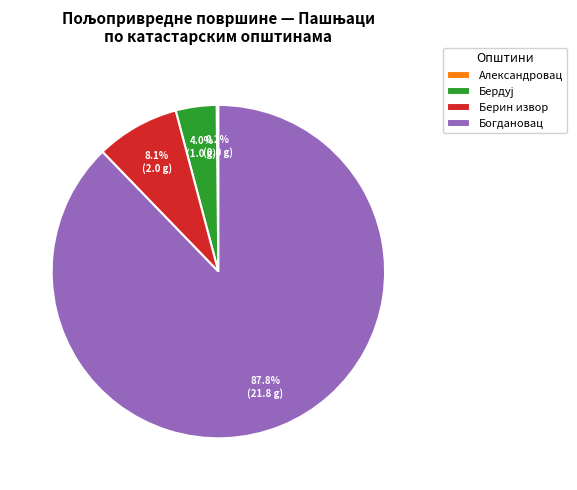

True or false: Берин извор accounts for 19% of the total.

False